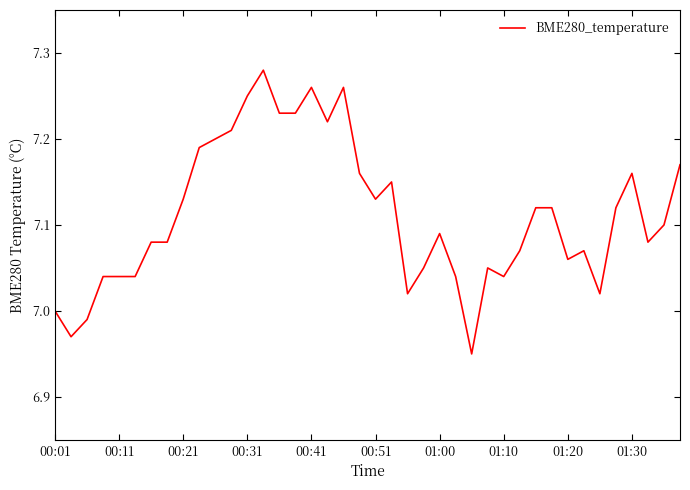

Is this an area chart (filled region under the line)?

No